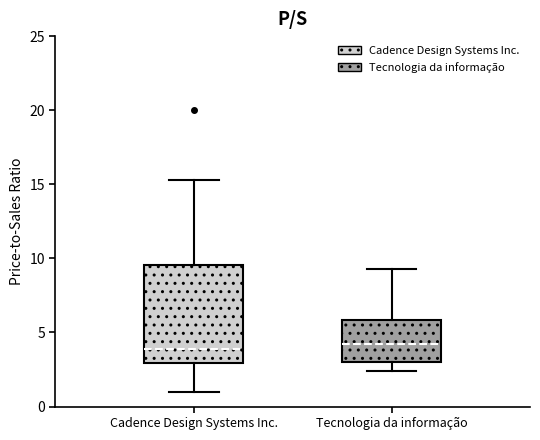

Reading left to right, read every box against the y-axis: the position of its median line, the range the box covers, and the ends of its whiskers. The values are not printed on the chart, so give them approximately, as read against the axis.

Cadence Design Systems Inc.: median 4.0, box 3.0 to 9.5, whiskers 1.0 to 15.5
Tecnologia da informação: median 4.5, box 3.0 to 6.0, whiskers 2.5 to 9.5